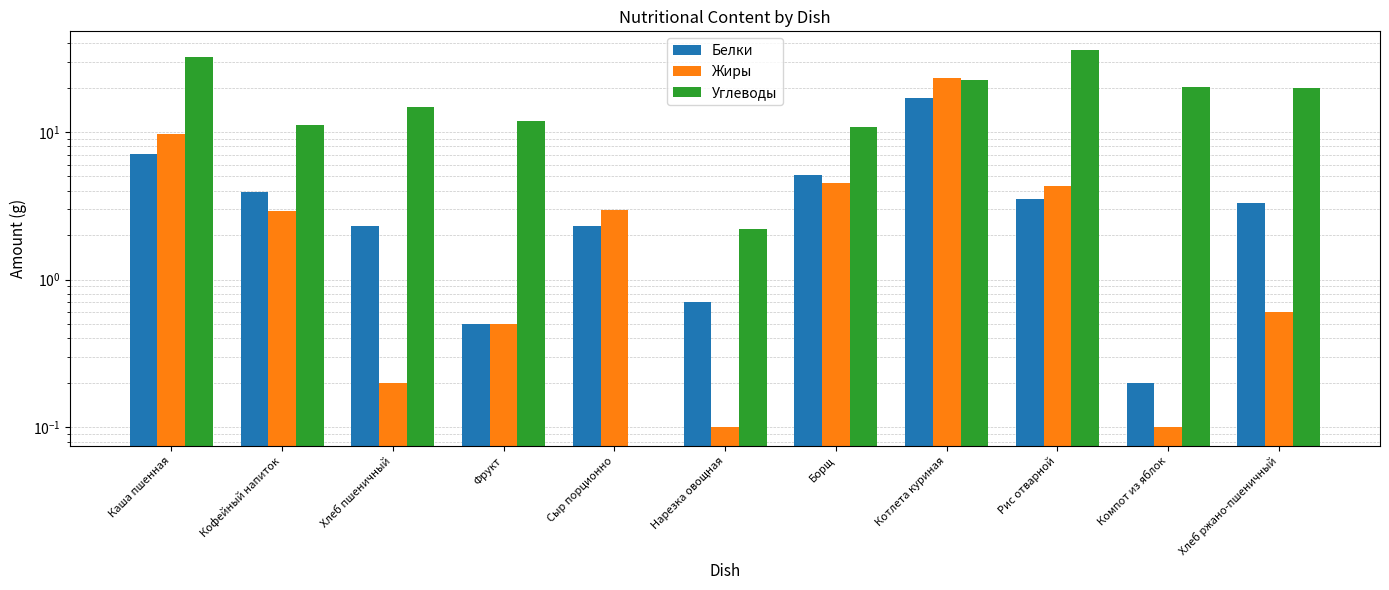

Is it true that Белки equals 17.1 at Котлета куриная?

True